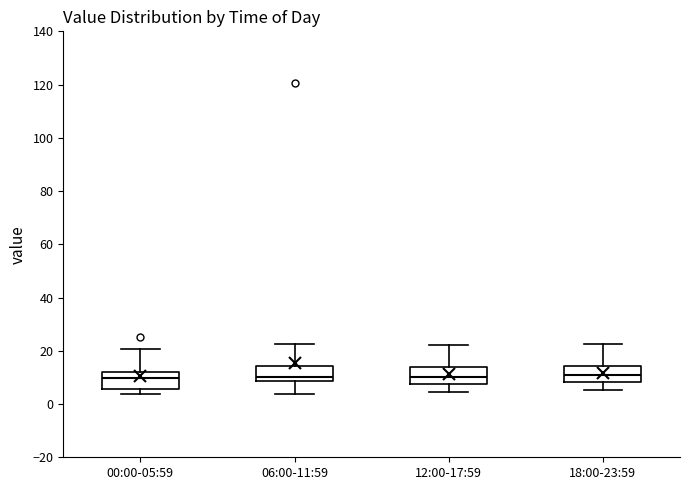

Where does the upper whisker of the box for 18:00-23:59 end on the y-axis? The values are not printed on the chart, so give them approximately, as read against the axis.

22